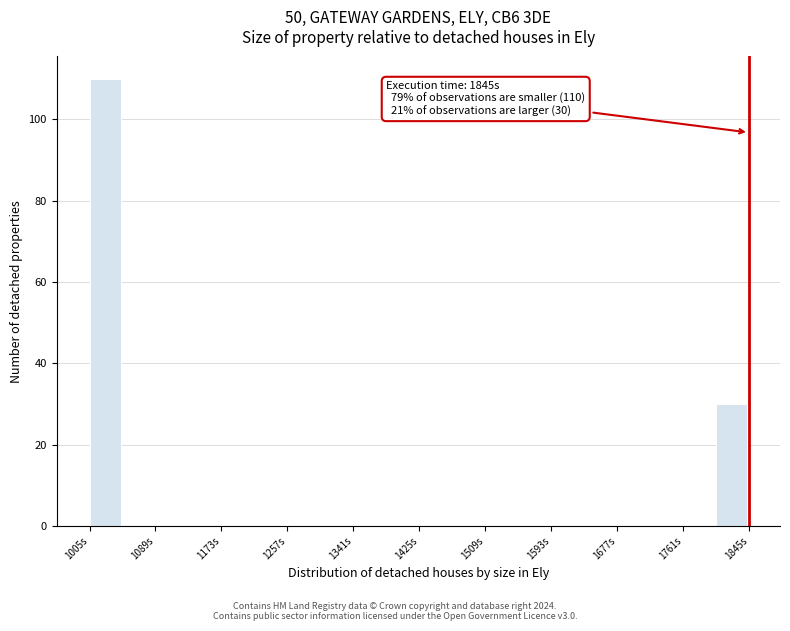

Over which range of the x-axis is the bar tallest?

1005 to 1047